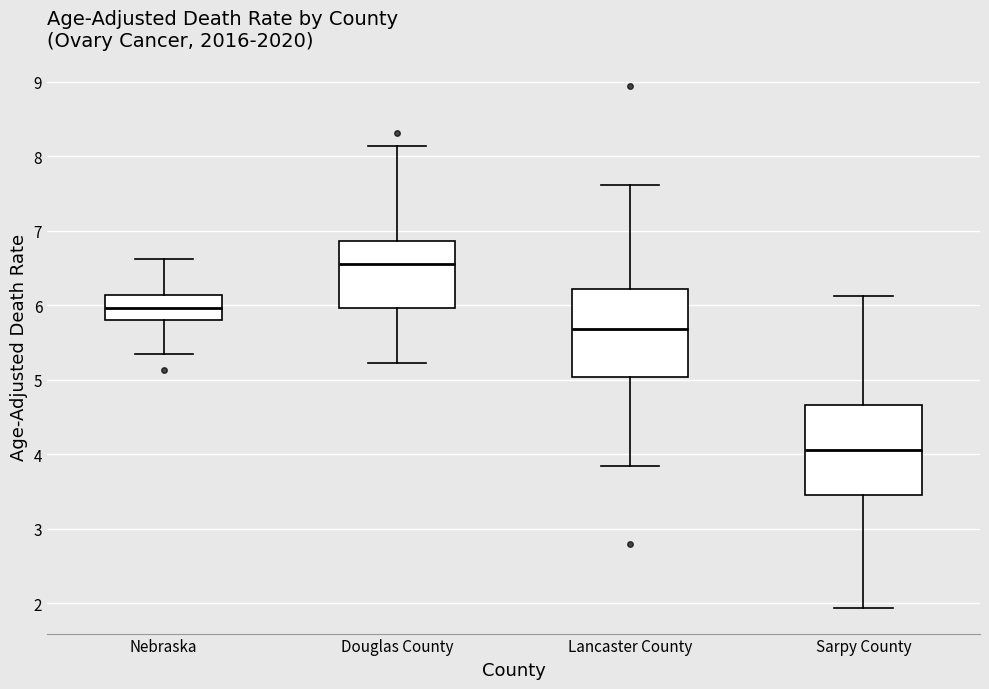

Which box's median line is the highest?

Douglas County